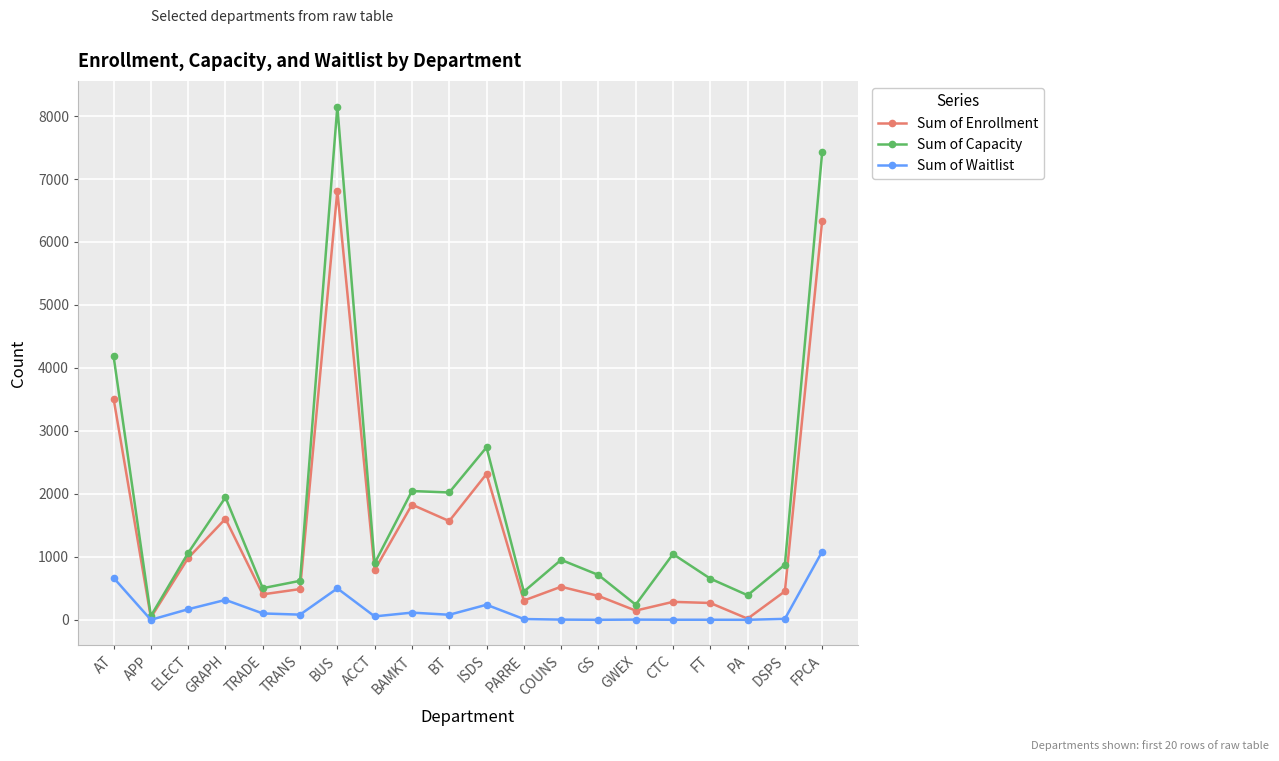

How many data points in Sum of Waitlist are less than 80?

10